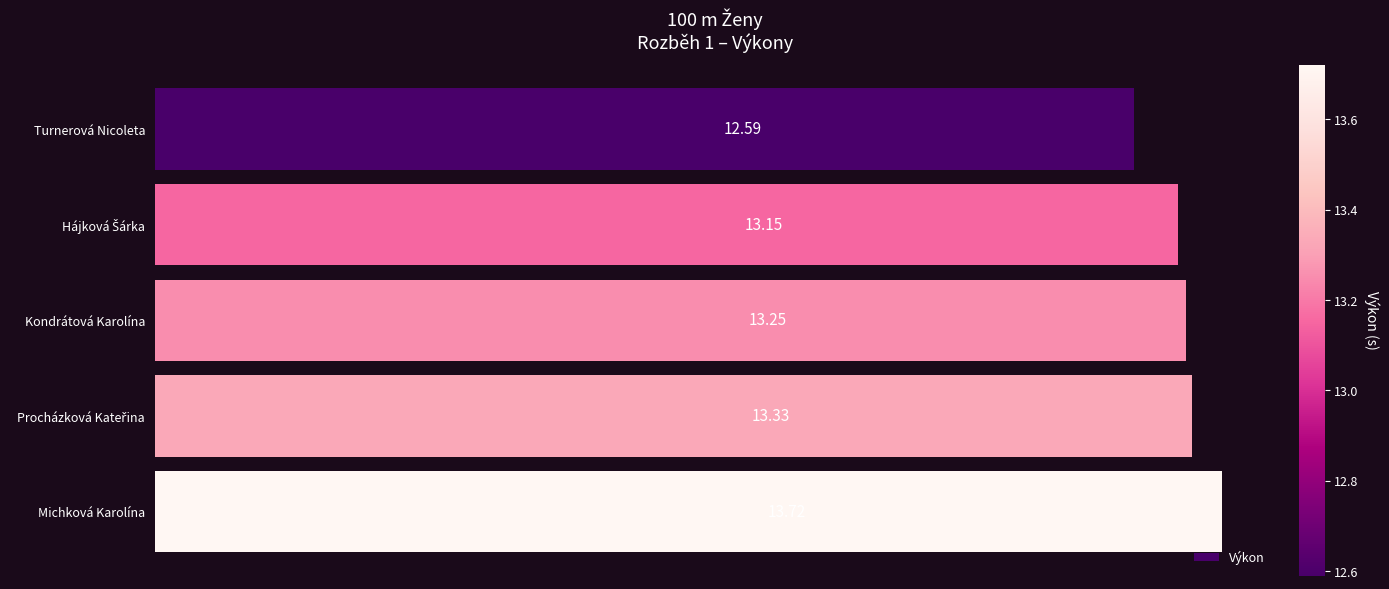

How many categories are shown in the chart?

5